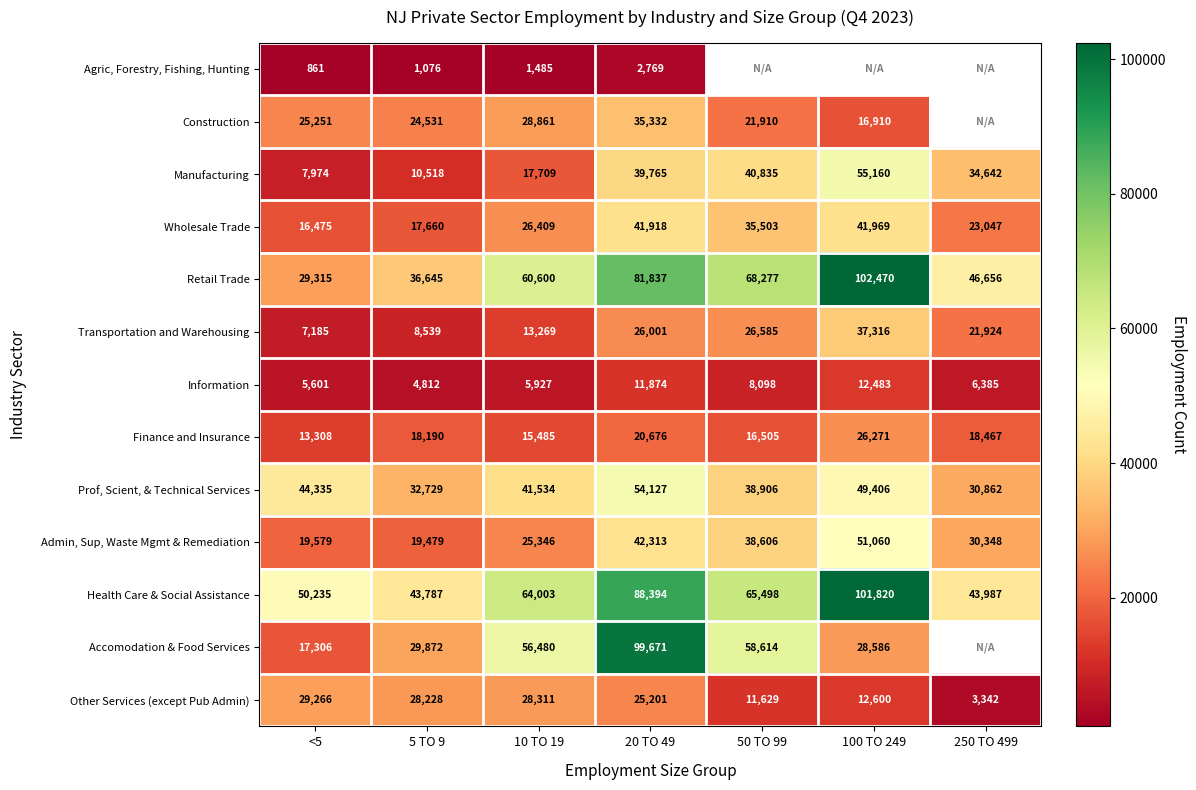

Rank the categories by Information value from lowest to highest.

5 TO 9, <5, 10 TO 19, 250 TO 499, 50 TO 99, 20 TO 49, 100 TO 249